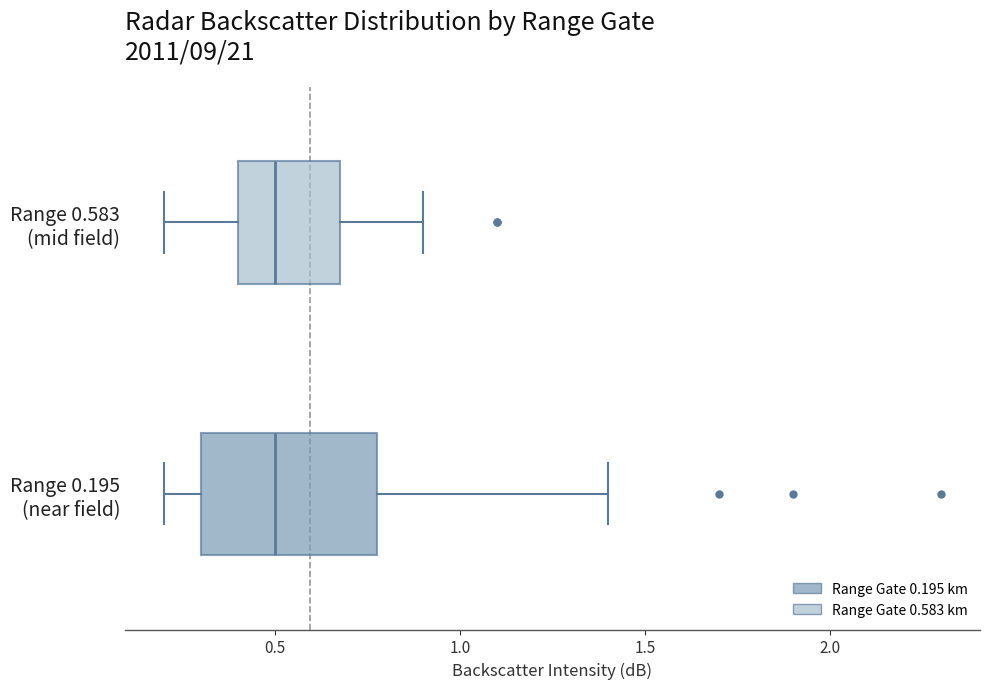

Where does the median line of the box for Range 0.583 (mid field) sit on the x-axis? The values are not printed on the chart, so give them approximately, as read against the axis.

0.5